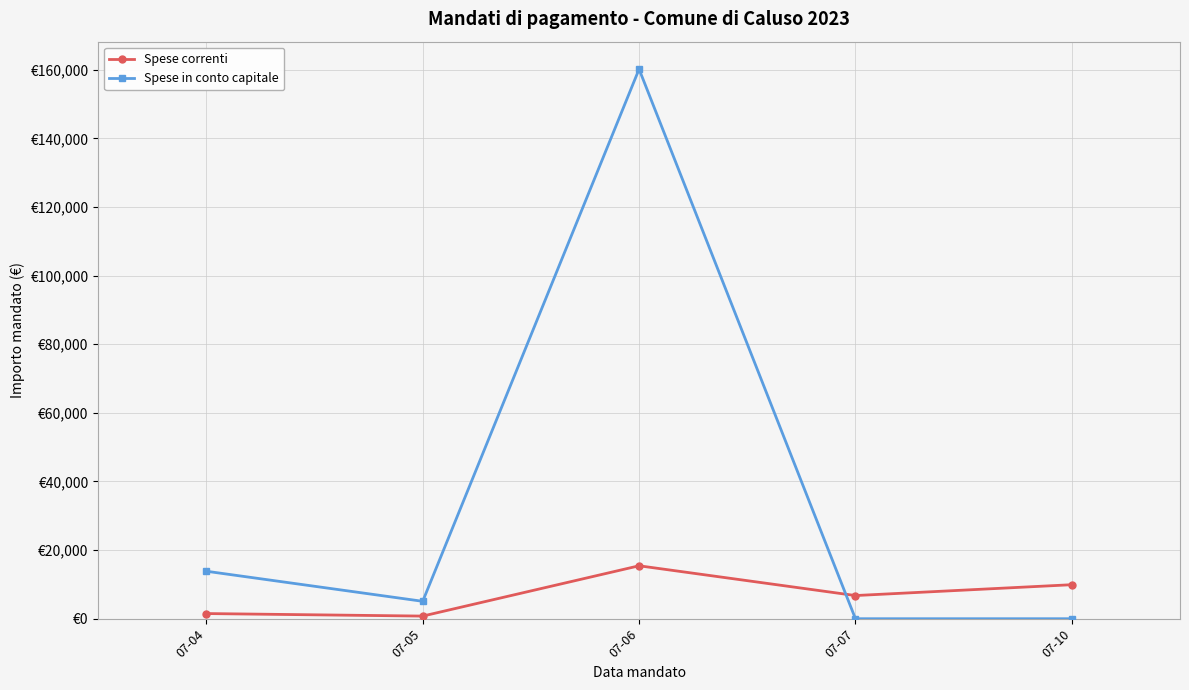

Which series has the largest total across all categories?

Spese in conto capitale